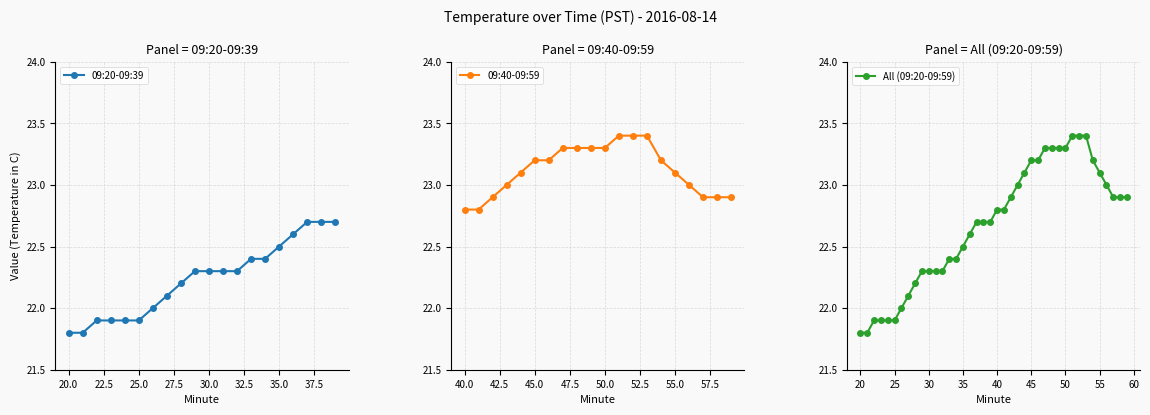

What is the maximum value for All (09:20-09:59)?

23.4